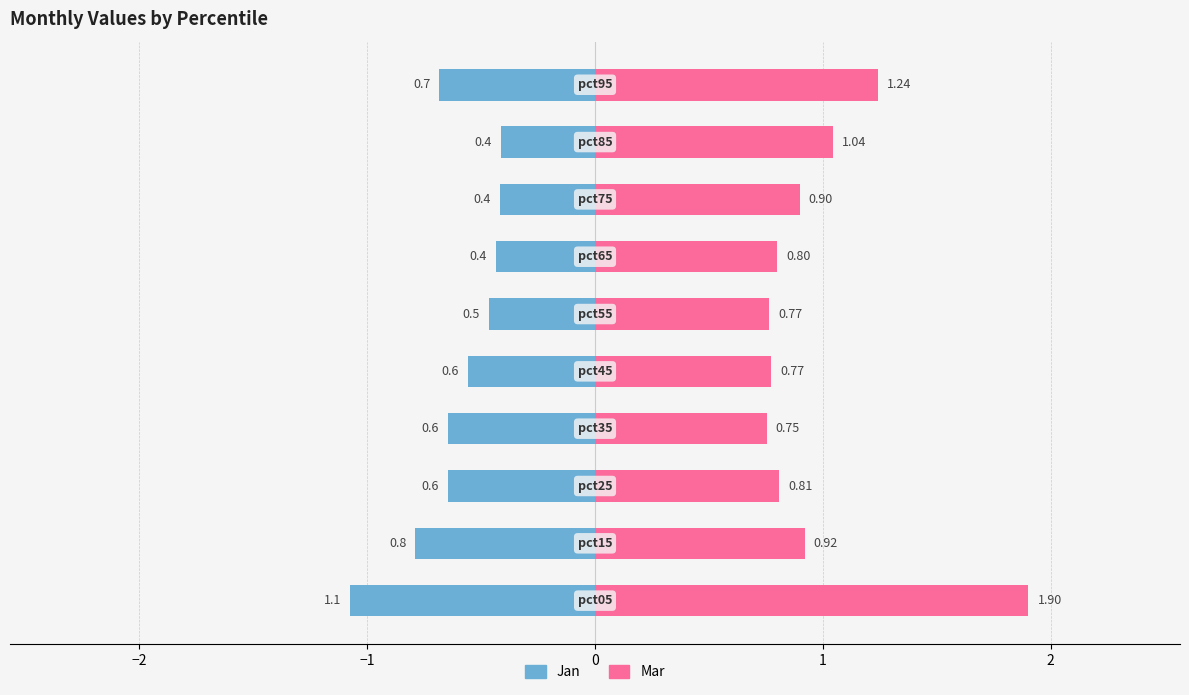

Reading right to left, list all the values displayed in this chart.

Jan: -0.7	-0.4	-0.4	-0.4	-0.5	-0.6	-0.6	-0.6	-0.8	-1.1
Mar: 1.2	1.0	0.9	0.8	0.8	0.8	0.8	0.8	0.9	1.9